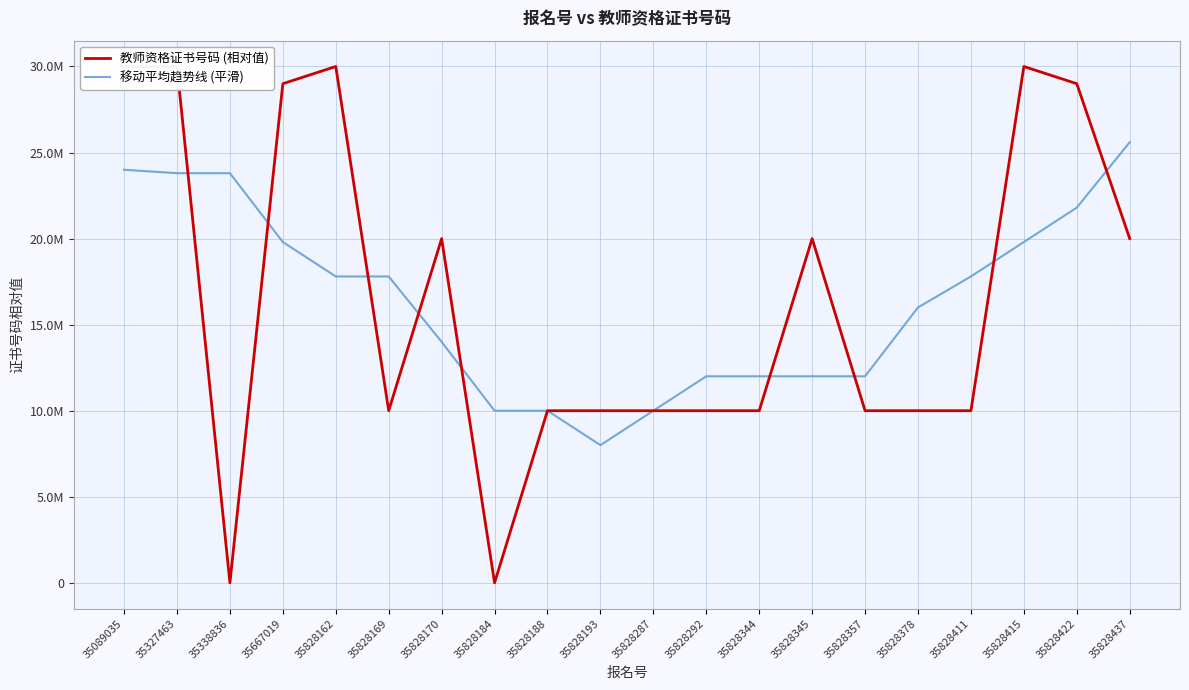

Where do 移动平均趋势线 (平滑) and 教师资格证书号码 (相对值) first cross each other?

35327463 and 35338836